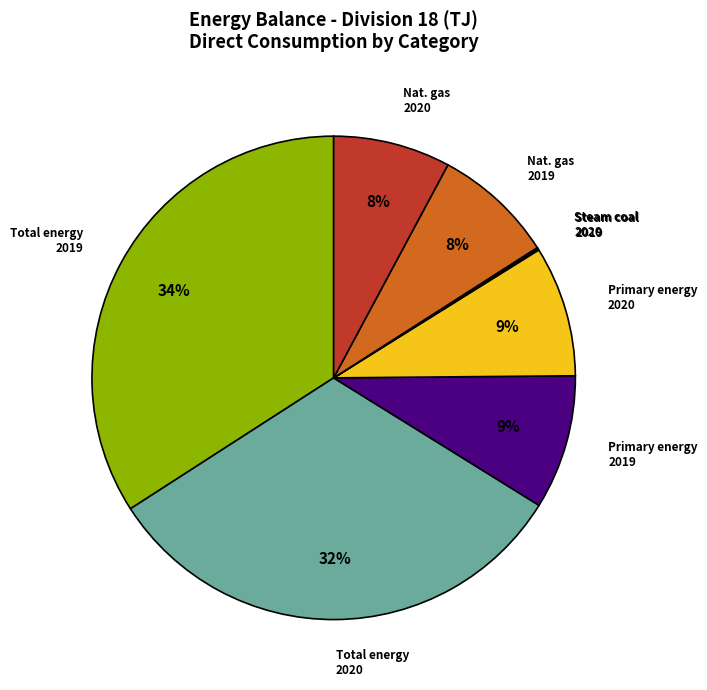

Is there any slice that represents more than half of the pie?

No